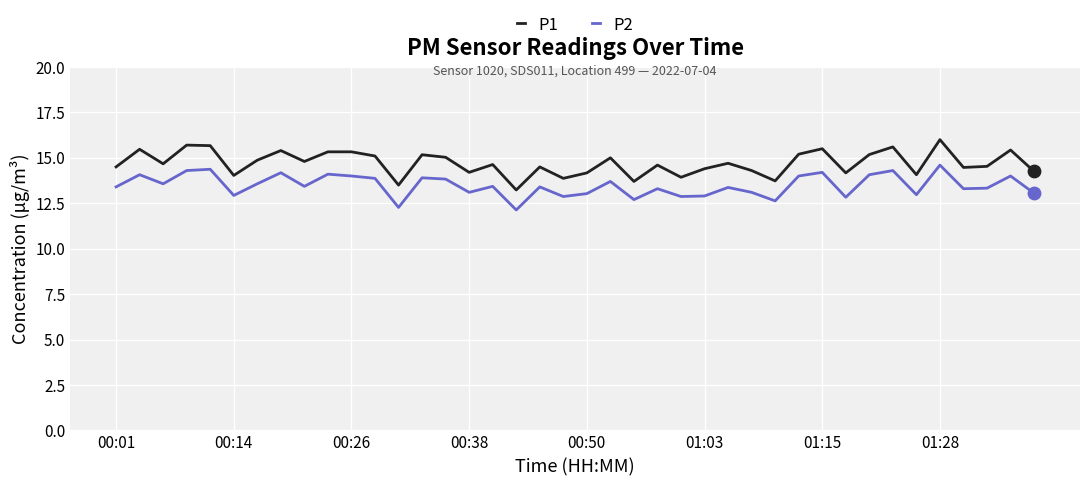

Which series has the widest spread of values?

P1